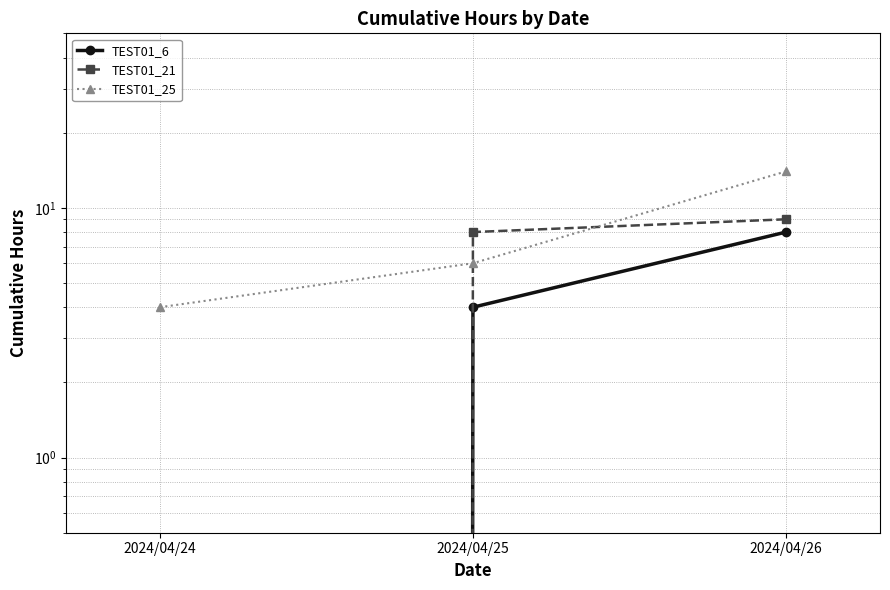

Which series has the widest spread of values?

TEST01_25